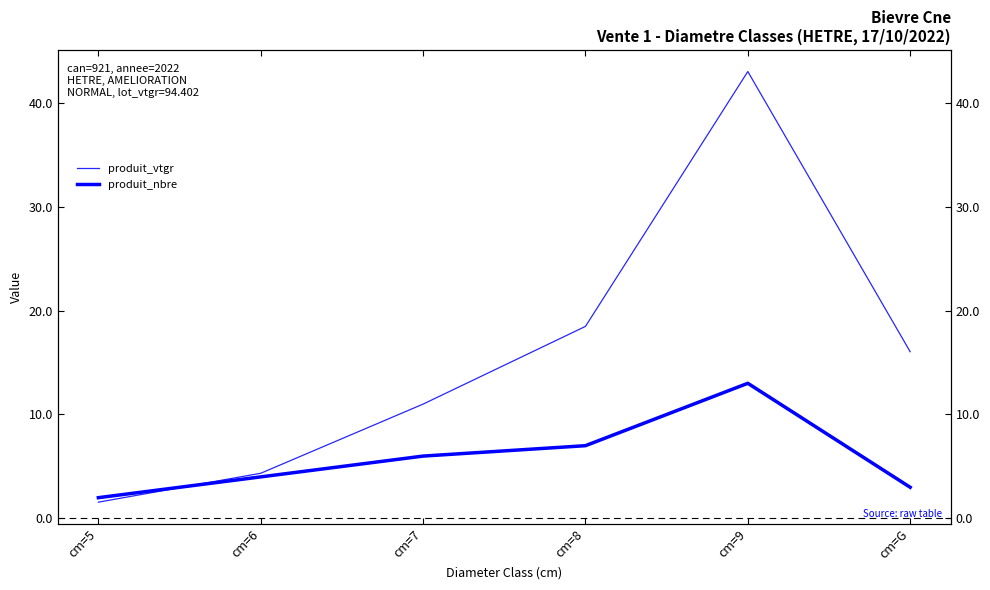

How many lines are shown in the chart?

2